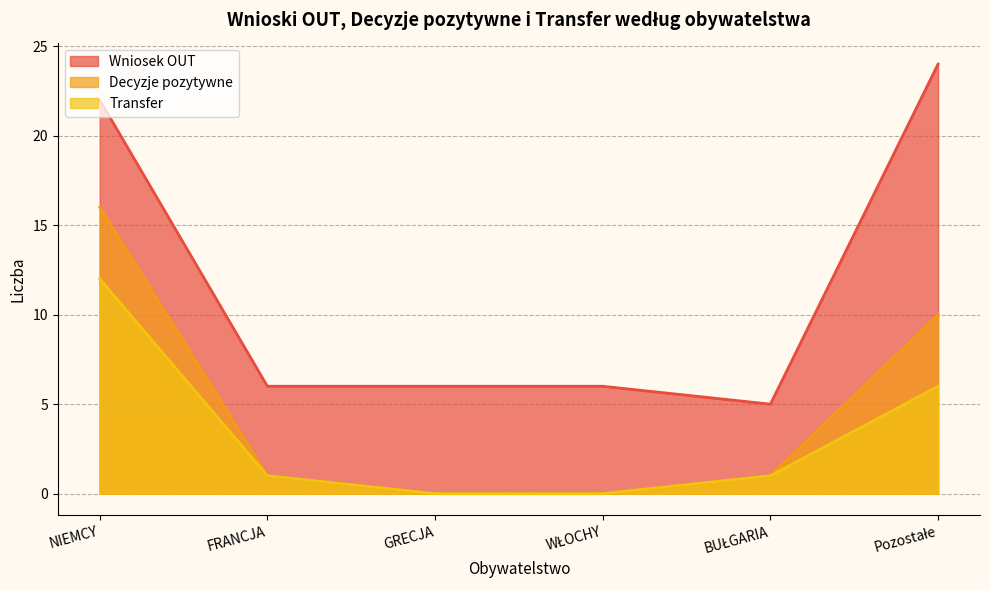

What is the difference between the highest and lowest values at NIEMCY?

10